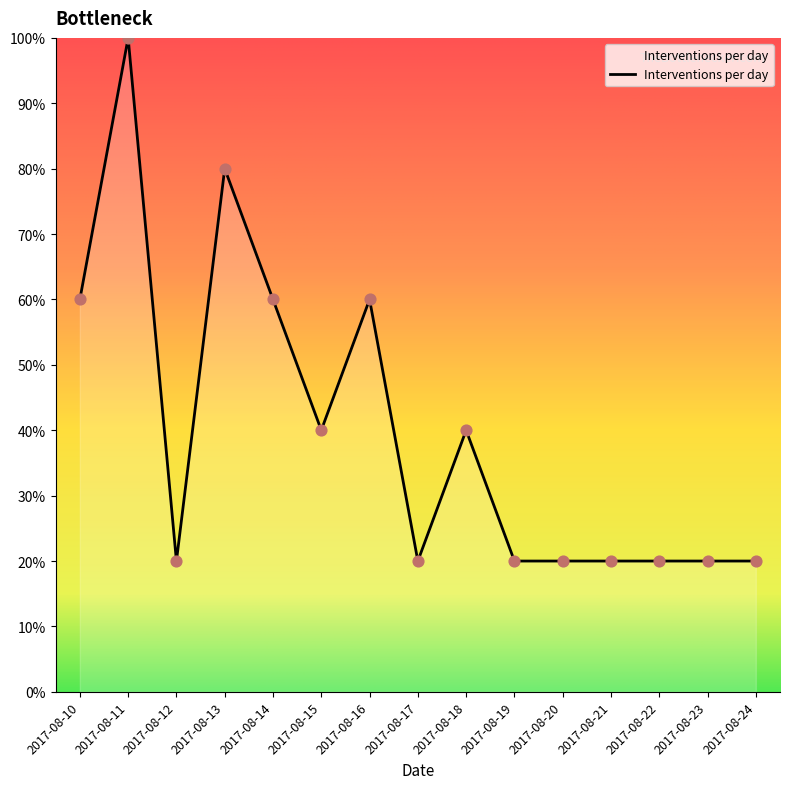

Which has a higher value, 2017-08-13 or 2017-08-22?

2017-08-13